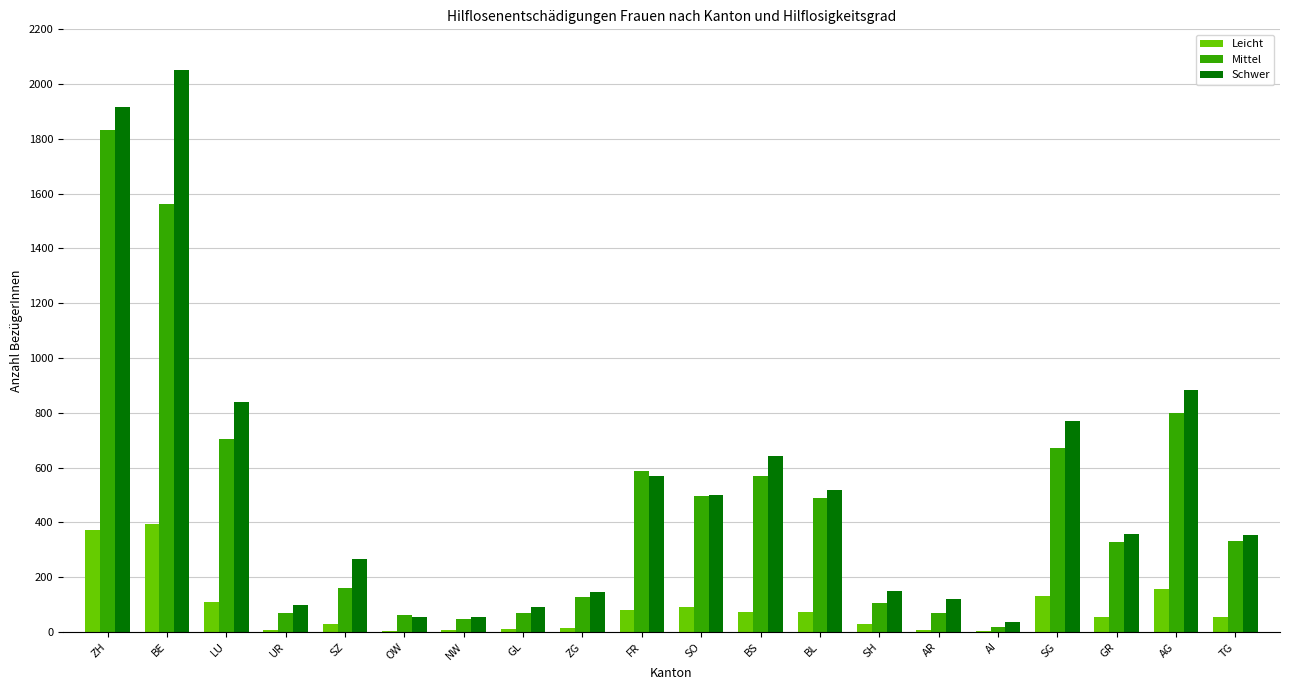

What is the total value across all series at SO?

1088